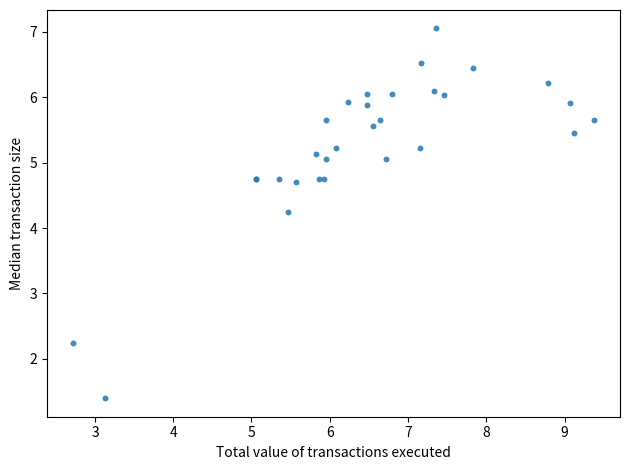

What Y value in the scatter plot is closest to 4?

4.3